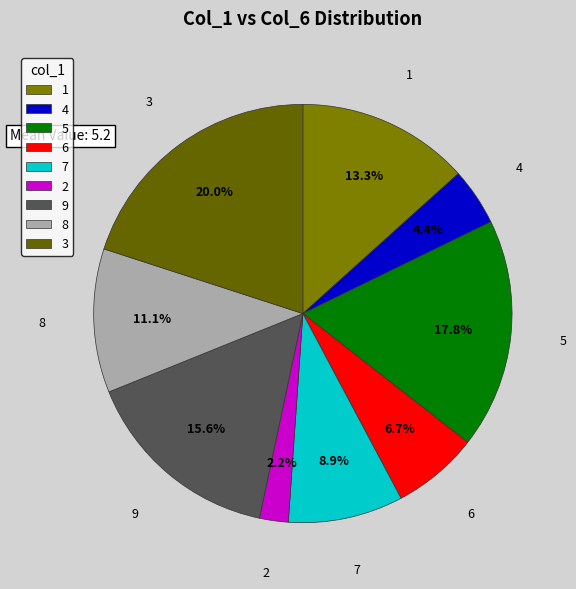

What is the smallest slice in the pie chart?

2